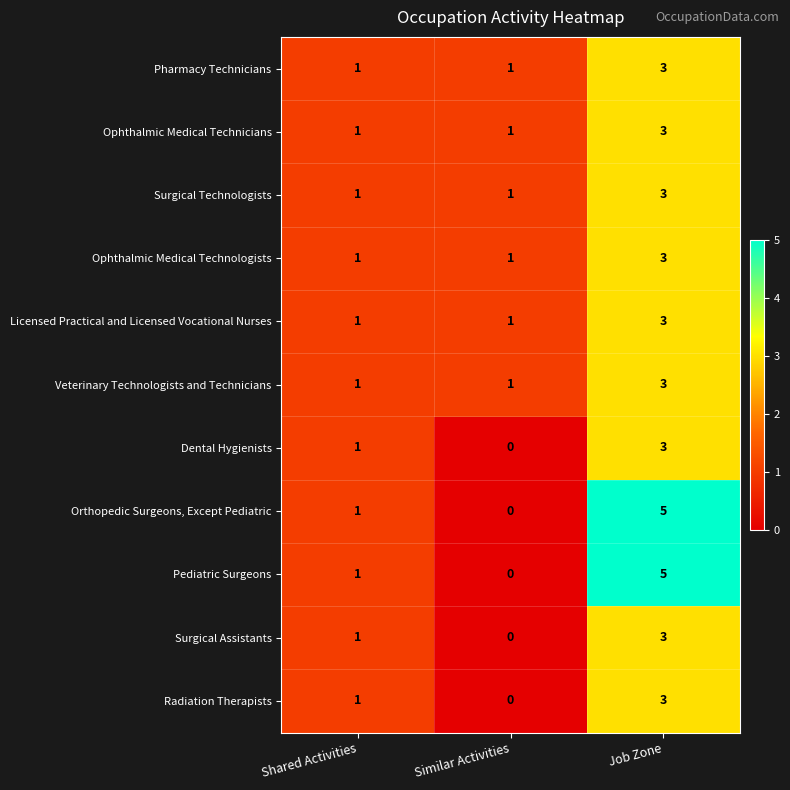

List the labels in order of Orthopedic Surgeons, Except Pediatric value, largest first.

Job Zone, Shared Activities, Similar Activities